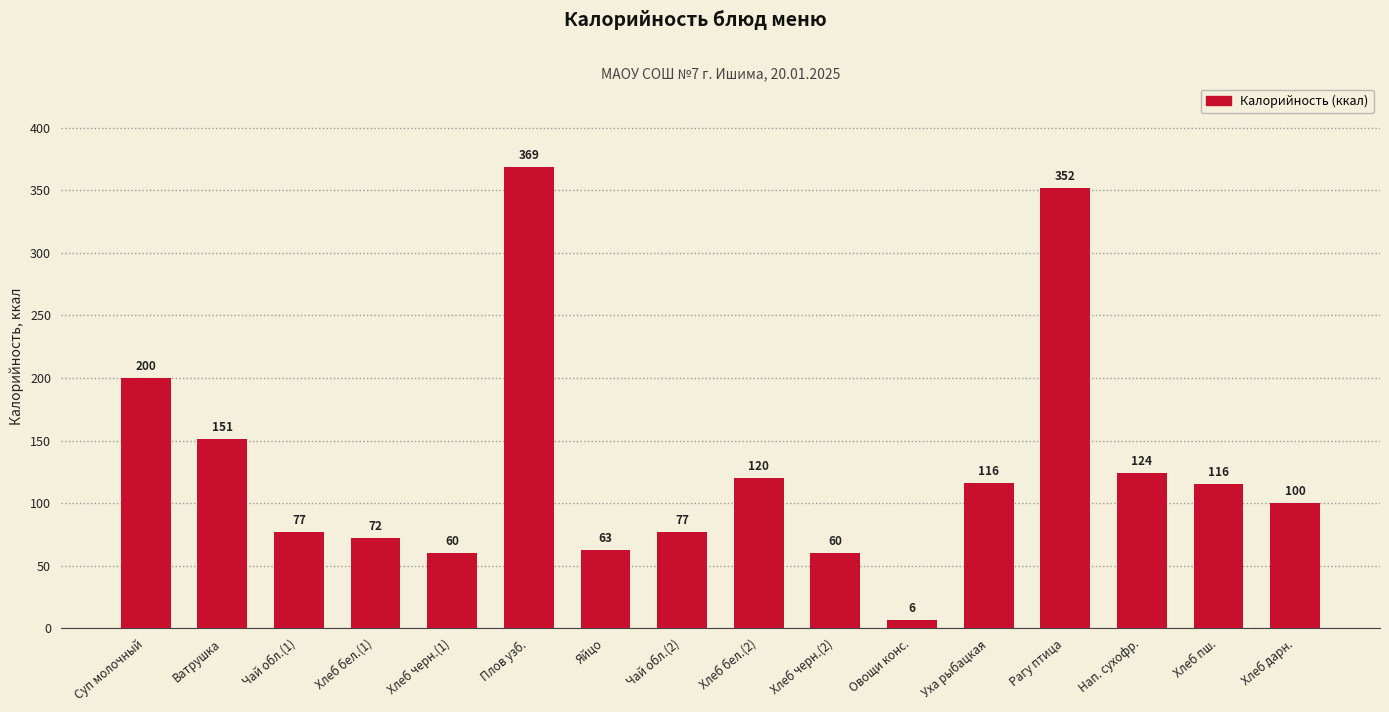

Which has a higher value, Уха рыбацкая or Яйцо?

Уха рыбацкая